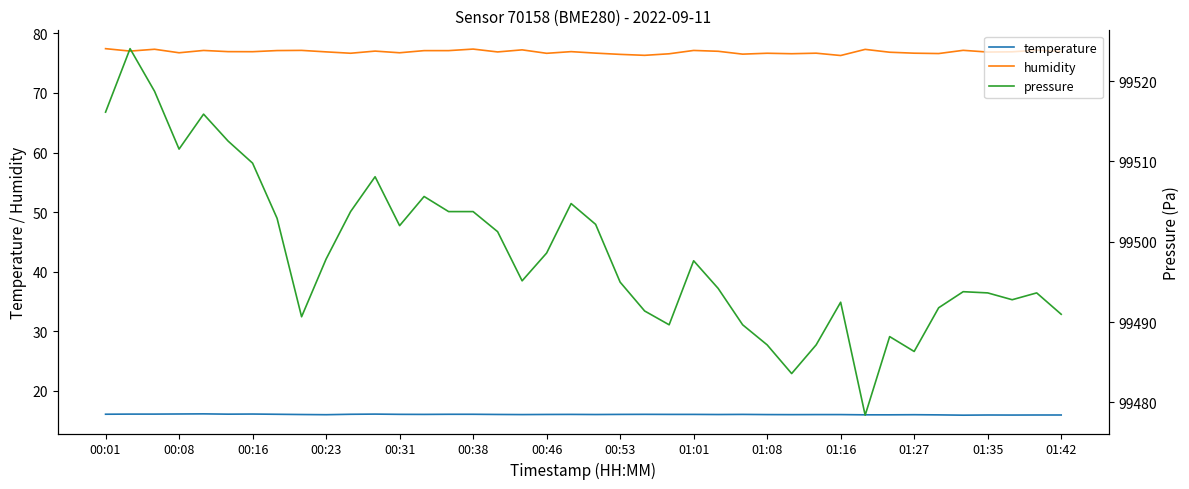

What is the value of the temperature point at the 36th from the left?

15.9